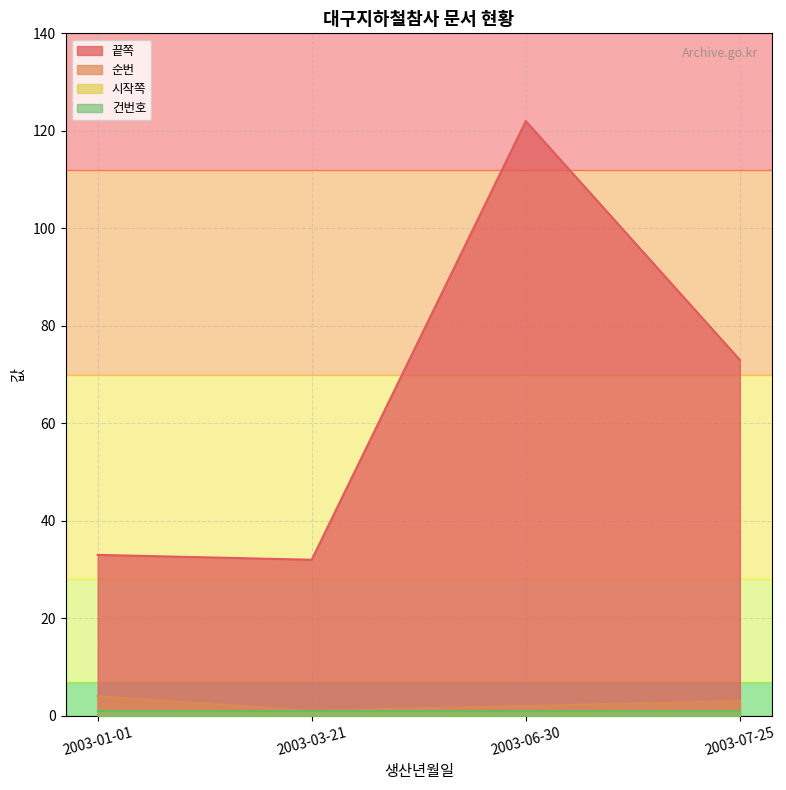

What is the spread (max minus min) of values at 2003-03-21?

31